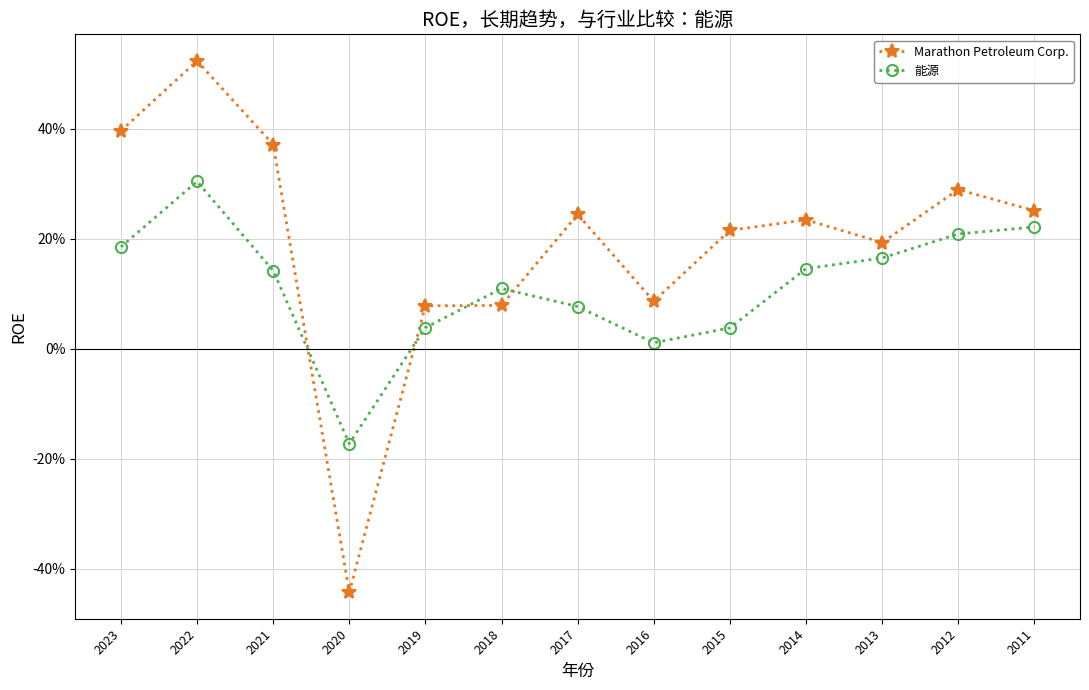

Reading right to left, what are all the values shown in this chart?

Marathon Petroleum Corp.: 2011=0.3	2012=0.3	2013=0.2	2014=0.2	2015=0.2	2016=0.1	2017=0.2	2018=0.1	2019=0.1	2020=-0.4	2021=0.4	2022=0.5	2023=0.4
能源: 2011=0.2	2012=0.2	2013=0.2	2014=0.1	2015=0.0	2016=0.0	2017=0.1	2018=0.1	2019=0.0	2020=-0.2	2021=0.1	2022=0.3	2023=0.2